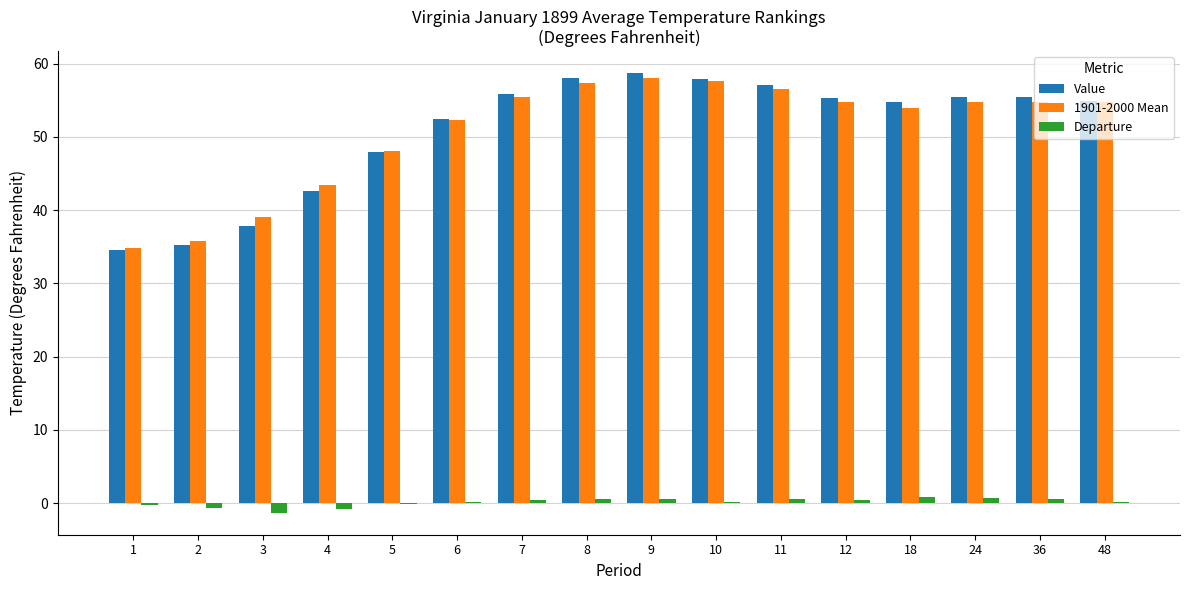

What is the sum of all Value values?

814.2